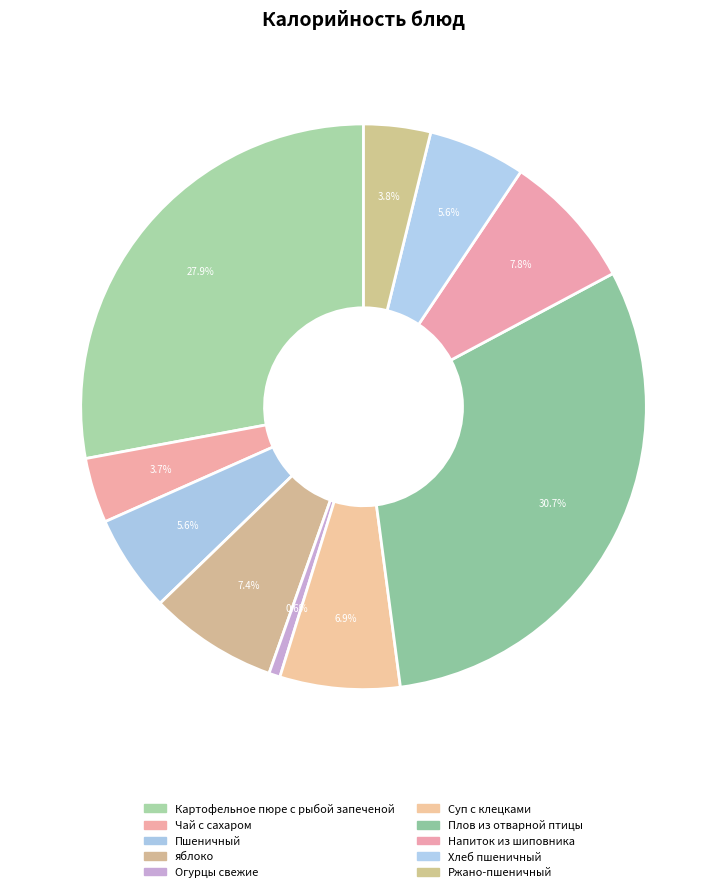

What is the ratio of the value at Ржано-пшеничный to the value at Чай с сахаром?

1.0